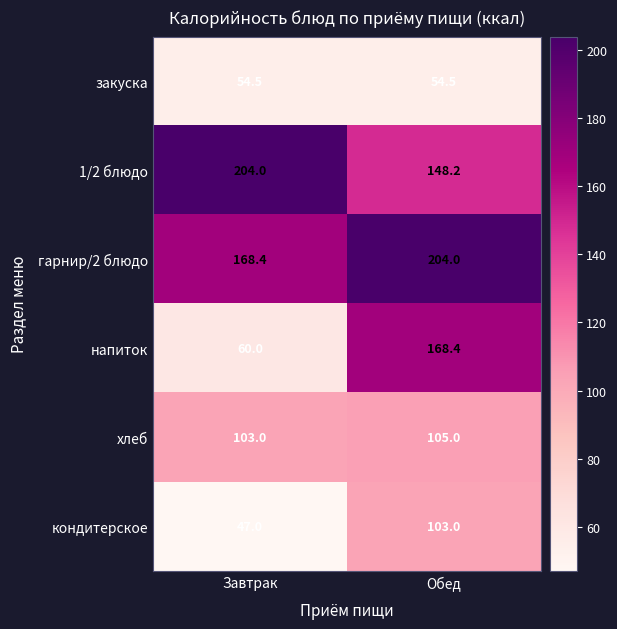

What is the difference between the напиток values at Завтрак and Обед?

108.4